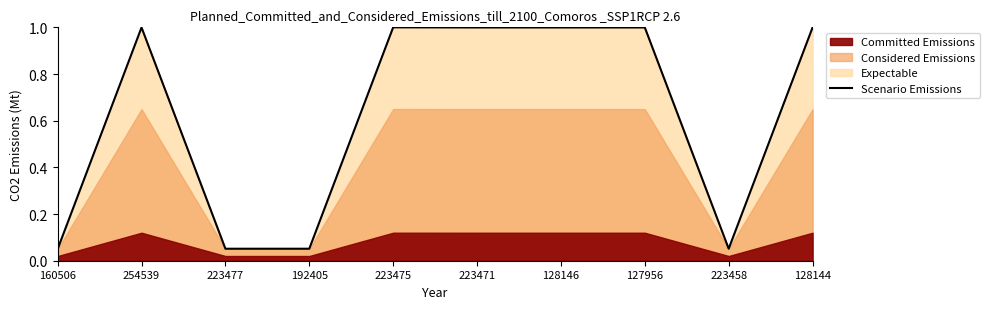

At which category does the data reach its first local valley?

223477